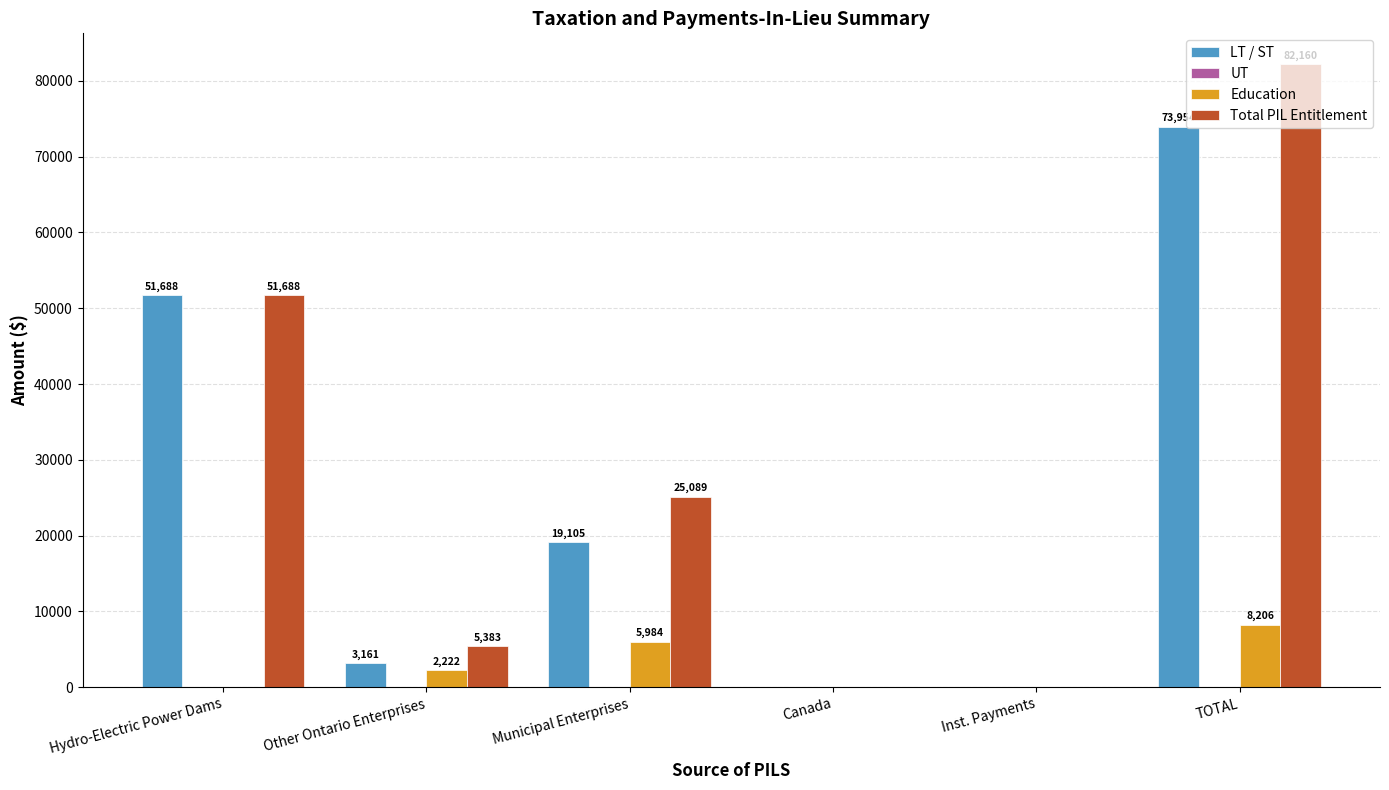

Which label corresponds to the largest value in the chart?

TOTAL